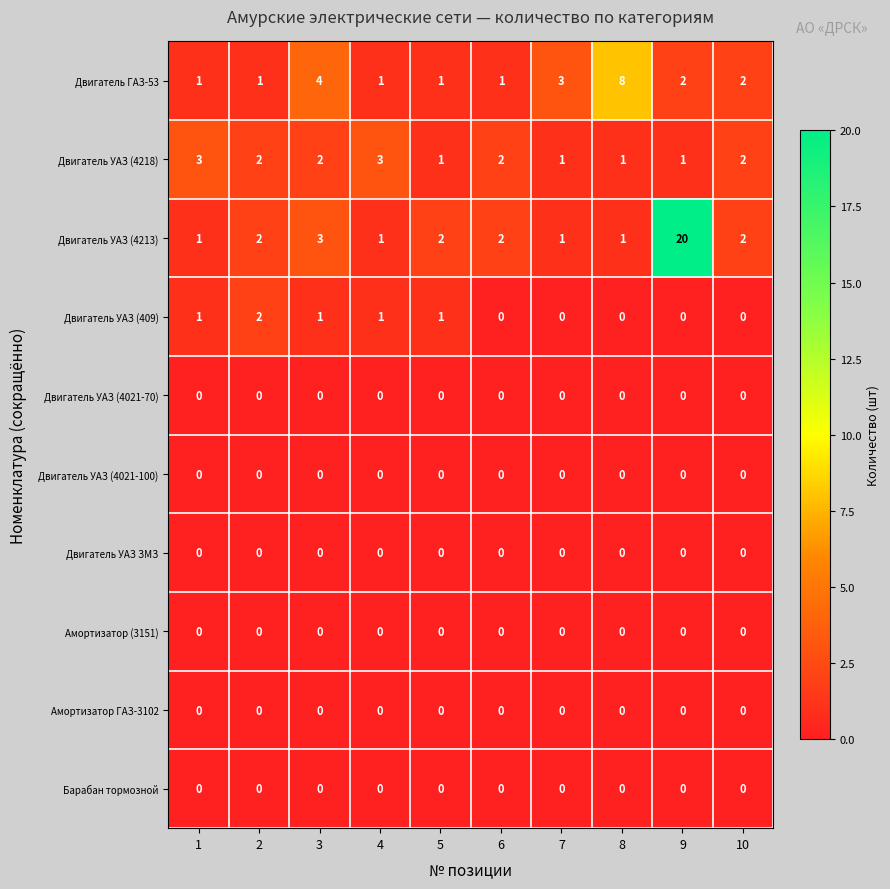

The value of Барабан тормозной at 10 is 0. True or false?

True